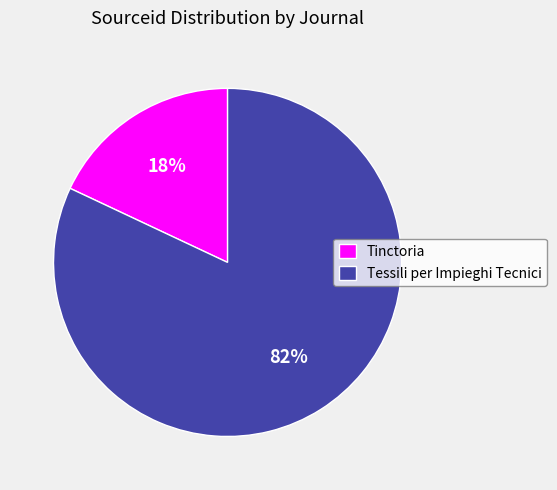

Which category has the biggest portion of the pie?

Tessili per Impieghi Tecnici